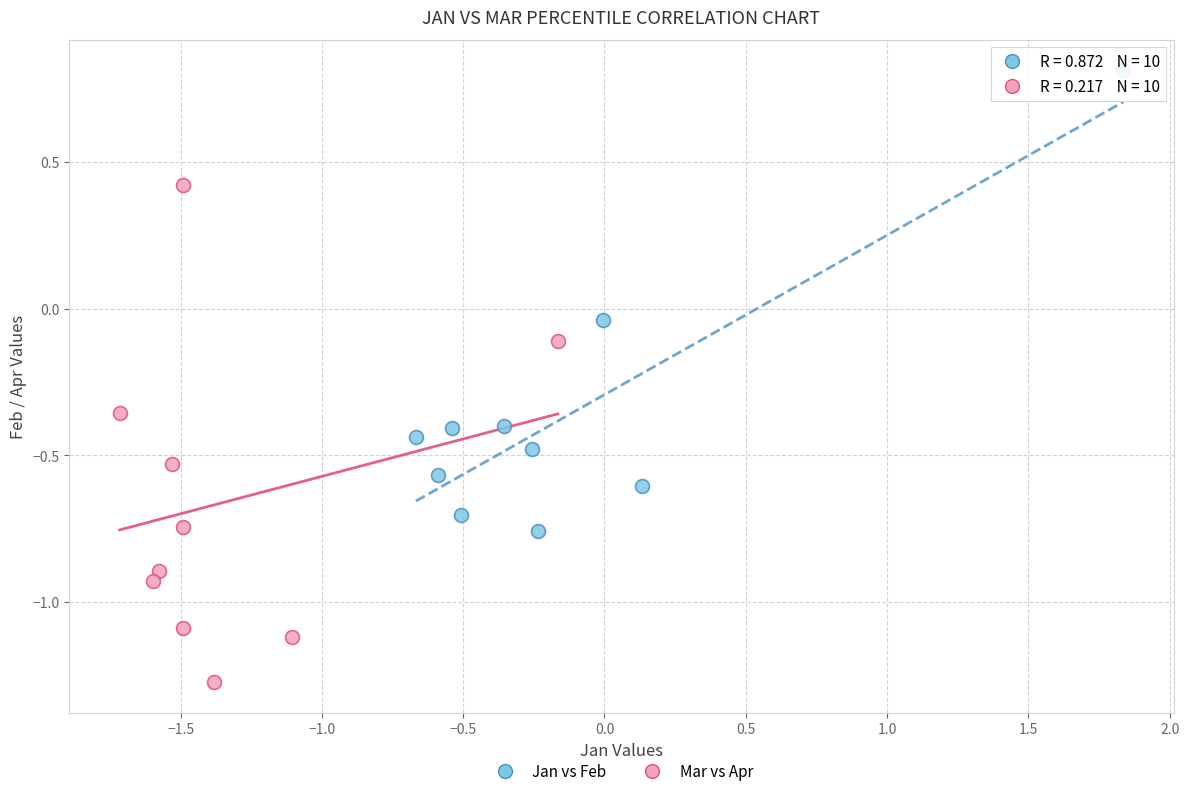

Which series has the widest spread of Y values?

Mar vs Apr